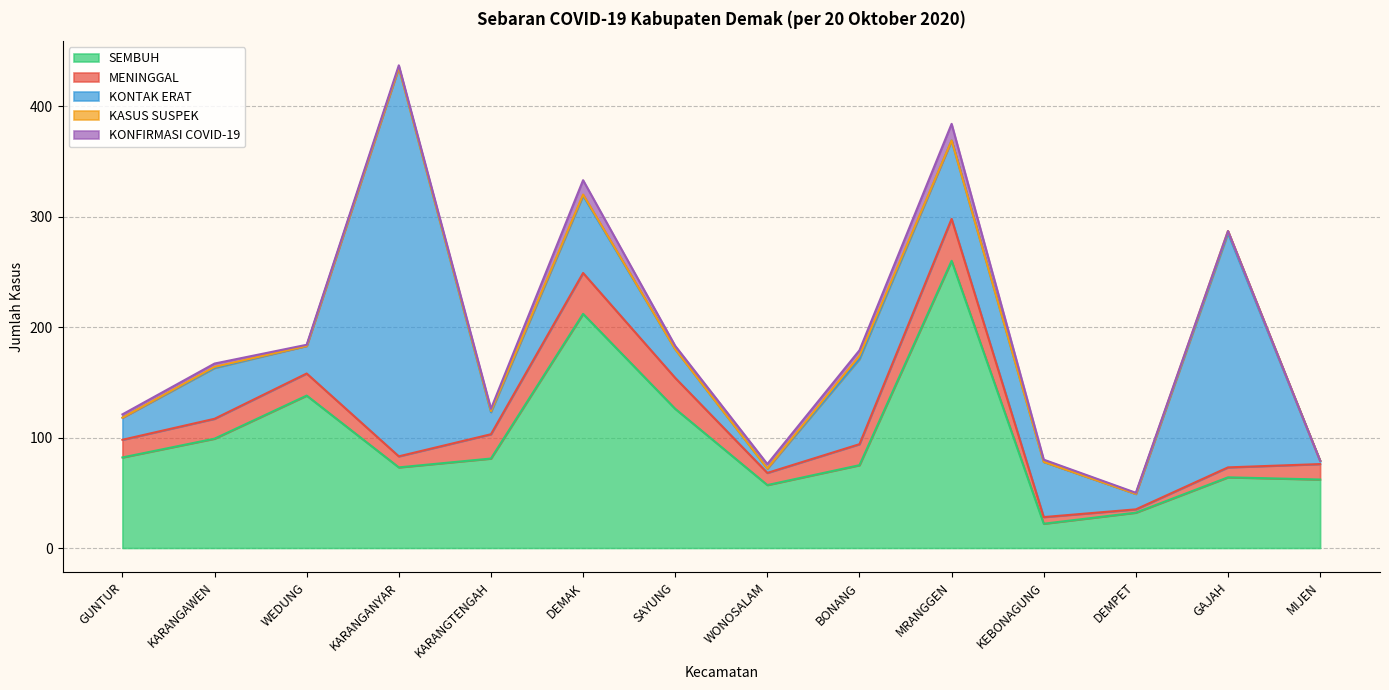

True or false: MENINGGAL and KASUS SUSPEK cross at least once.

False